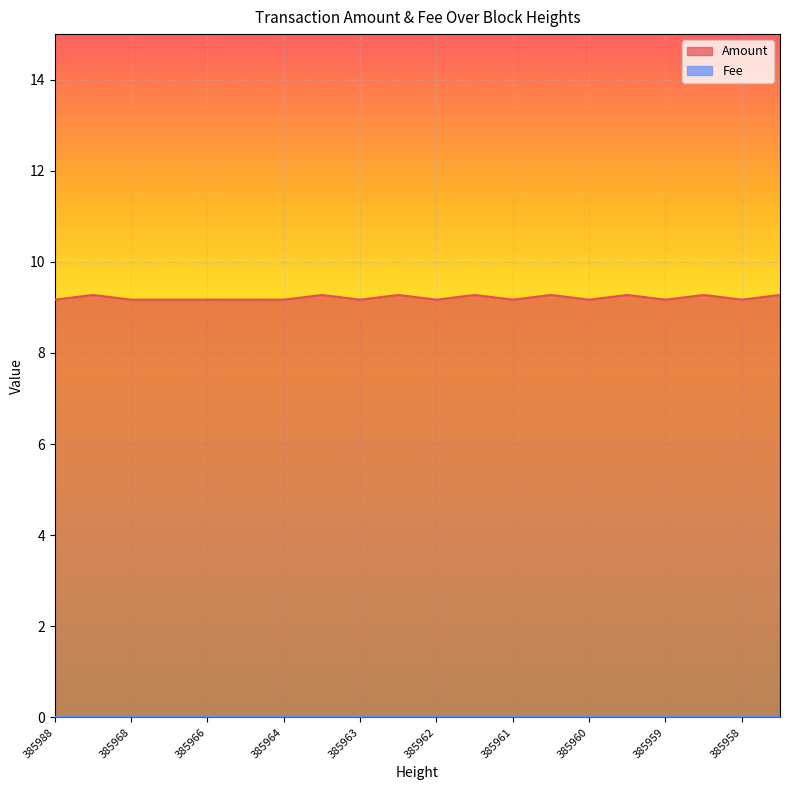

What is the average value?

9.2